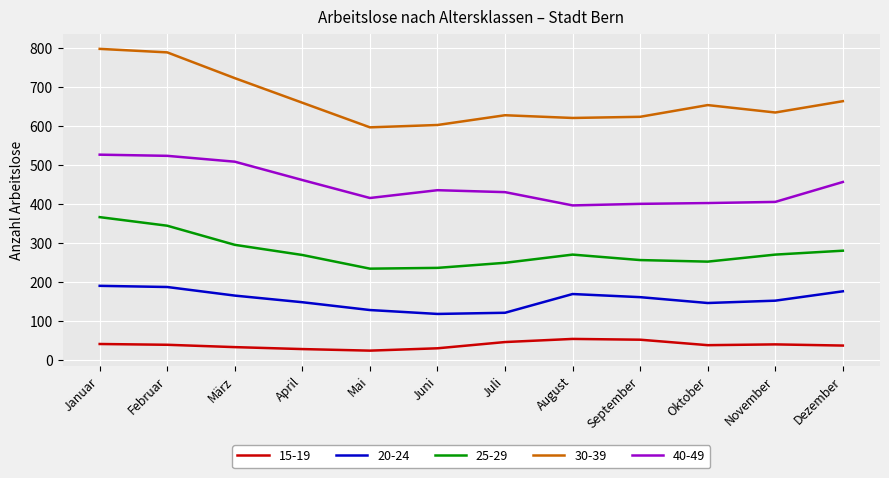

Is it true that 40-49 equals 527 at Januar?

True